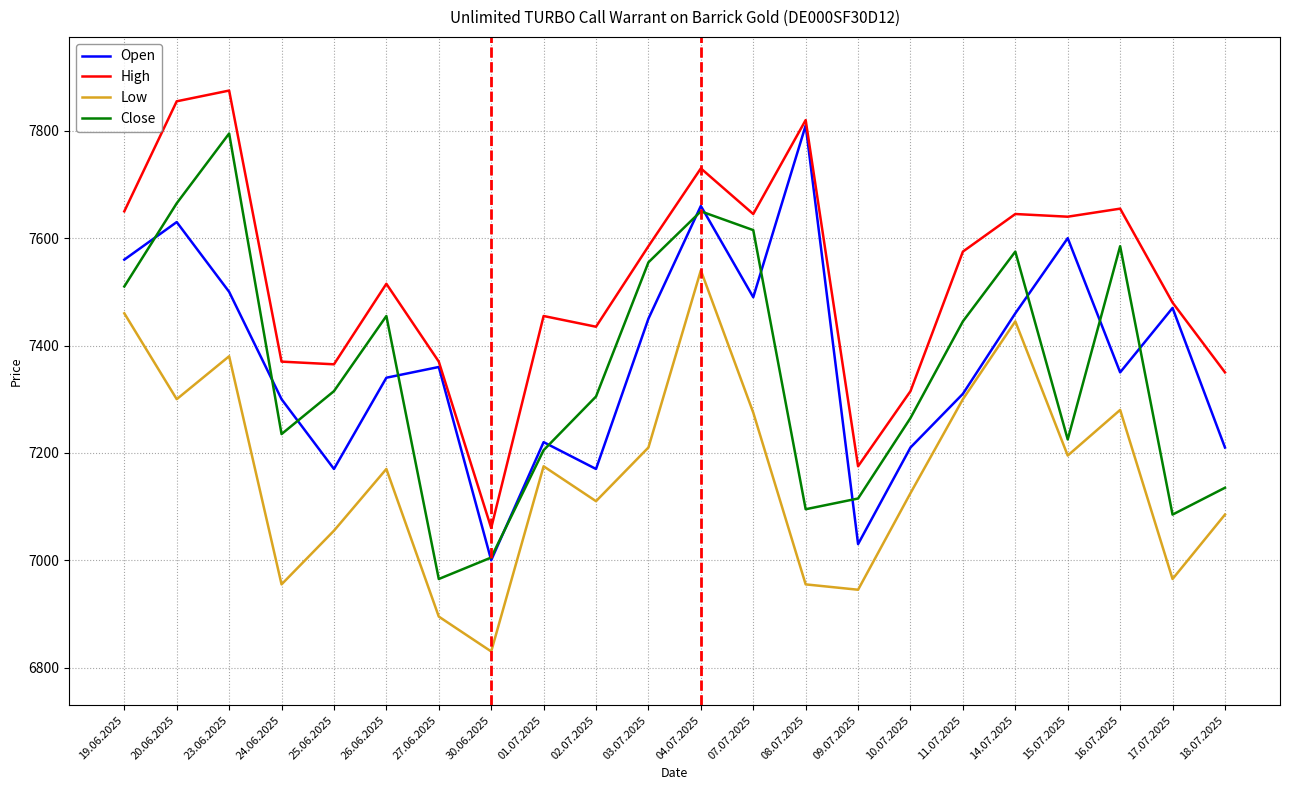

Is it true that Low equals 7085 at 18.07.2025?

True